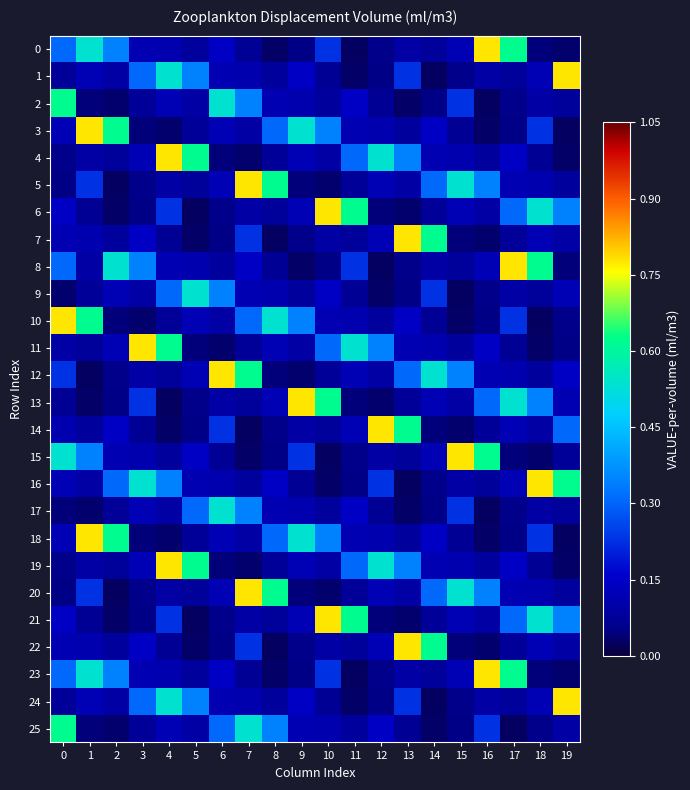

Reading left to right, what are all the values shown in this chart?

0: 0=0.3	1=0.5	2=0.3	3=0.1	4=0.1	5=0.1	6=0.1	7=0.1	8=0.0	9=0.1	10=0.2	11=0.0	12=0.1	13=0.1	14=0.1	15=0.1	16=0.8	17=0.6	18=0.0	19=0.0
1: 0=0.1	1=0.1	2=0.1	3=0.3	4=0.5	5=0.3	6=0.1	7=0.1	8=0.1	9=0.1	10=0.1	11=0.0	12=0.1	13=0.2	14=0.0	15=0.1	16=0.1	17=0.1	18=0.1	19=0.8
2: 0=0.6	1=0.0	2=0.0	3=0.1	4=0.1	5=0.1	6=0.5	7=0.3	8=0.1	9=0.1	10=0.1	11=0.1	12=0.1	13=0.0	14=0.1	15=0.2	16=0.0	17=0.1	18=0.1	19=0.1
3: 0=0.1	1=0.8	2=0.6	3=0.0	4=0.0	5=0.1	6=0.1	7=0.1	8=0.3	9=0.5	10=0.3	11=0.1	12=0.1	13=0.1	14=0.1	15=0.1	16=0.0	17=0.1	18=0.2	19=0.0
4: 0=0.1	1=0.1	2=0.1	3=0.1	4=0.8	5=0.6	6=0.0	7=0.0	8=0.1	9=0.1	10=0.1	11=0.3	12=0.5	13=0.3	14=0.1	15=0.1	16=0.1	17=0.1	18=0.1	19=0.0
5: 0=0.1	1=0.2	2=0.0	3=0.1	4=0.1	5=0.1	6=0.1	7=0.8	8=0.6	9=0.0	10=0.0	11=0.1	12=0.1	13=0.1	14=0.3	15=0.5	16=0.3	17=0.1	18=0.1	19=0.1
6: 0=0.1	1=0.1	2=0.0	3=0.1	4=0.2	5=0.0	6=0.1	7=0.1	8=0.1	9=0.1	10=0.8	11=0.6	12=0.0	13=0.0	14=0.1	15=0.1	16=0.1	17=0.3	18=0.5	19=0.3
7: 0=0.1	1=0.1	2=0.1	3=0.1	4=0.1	5=0.0	6=0.1	7=0.2	8=0.0	9=0.1	10=0.1	11=0.1	12=0.1	13=0.8	14=0.6	15=0.0	16=0.0	17=0.1	18=0.1	19=0.1
8: 0=0.3	1=0.1	2=0.5	3=0.3	4=0.1	5=0.1	6=0.1	7=0.1	8=0.1	9=0.0	10=0.1	11=0.2	12=0.0	13=0.1	14=0.1	15=0.1	16=0.1	17=0.8	18=0.6	19=0.0
9: 0=0.0	1=0.1	2=0.1	3=0.1	4=0.3	5=0.5	6=0.3	7=0.1	8=0.1	9=0.1	10=0.1	11=0.1	12=0.0	13=0.1	14=0.2	15=0.0	16=0.1	17=0.1	18=0.1	19=0.1
10: 0=0.8	1=0.6	2=0.0	3=0.0	4=0.1	5=0.1	6=0.1	7=0.3	8=0.5	9=0.3	10=0.1	11=0.1	12=0.1	13=0.1	14=0.1	15=0.0	16=0.1	17=0.2	18=0.0	19=0.1
11: 0=0.1	1=0.1	2=0.1	3=0.8	4=0.6	5=0.0	6=0.0	7=0.1	8=0.1	9=0.1	10=0.3	11=0.5	12=0.3	13=0.1	14=0.1	15=0.1	16=0.1	17=0.1	18=0.0	19=0.1
12: 0=0.2	1=0.0	2=0.1	3=0.1	4=0.1	5=0.1	6=0.8	7=0.6	8=0.0	9=0.0	10=0.1	11=0.1	12=0.1	13=0.3	14=0.5	15=0.3	16=0.1	17=0.1	18=0.1	19=0.1
13: 0=0.1	1=0.0	2=0.1	3=0.2	4=0.0	5=0.1	6=0.1	7=0.1	8=0.1	9=0.8	10=0.6	11=0.0	12=0.0	13=0.1	14=0.1	15=0.1	16=0.3	17=0.5	18=0.3	19=0.1
14: 0=0.1	1=0.1	2=0.1	3=0.1	4=0.0	5=0.1	6=0.2	7=0.0	8=0.1	9=0.1	10=0.1	11=0.1	12=0.8	13=0.6	14=0.0	15=0.0	16=0.1	17=0.1	18=0.1	19=0.3
15: 0=0.5	1=0.3	2=0.1	3=0.1	4=0.1	5=0.1	6=0.1	7=0.0	8=0.1	9=0.2	10=0.0	11=0.1	12=0.1	13=0.1	14=0.1	15=0.8	16=0.6	17=0.0	18=0.0	19=0.1
16: 0=0.1	1=0.1	2=0.3	3=0.5	4=0.3	5=0.1	6=0.1	7=0.1	8=0.1	9=0.1	10=0.0	11=0.1	12=0.2	13=0.0	14=0.1	15=0.1	16=0.1	17=0.1	18=0.8	19=0.6
17: 0=0.0	1=0.0	2=0.1	3=0.1	4=0.1	5=0.3	6=0.5	7=0.3	8=0.1	9=0.1	10=0.1	11=0.1	12=0.1	13=0.0	14=0.1	15=0.2	16=0.0	17=0.1	18=0.1	19=0.1
18: 0=0.1	1=0.8	2=0.6	3=0.0	4=0.0	5=0.1	6=0.1	7=0.1	8=0.3	9=0.5	10=0.3	11=0.1	12=0.1	13=0.1	14=0.1	15=0.1	16=0.0	17=0.1	18=0.2	19=0.0
19: 0=0.1	1=0.1	2=0.1	3=0.1	4=0.8	5=0.6	6=0.0	7=0.0	8=0.1	9=0.1	10=0.1	11=0.3	12=0.5	13=0.3	14=0.1	15=0.1	16=0.1	17=0.1	18=0.1	19=0.0
20: 0=0.1	1=0.2	2=0.0	3=0.1	4=0.1	5=0.1	6=0.1	7=0.8	8=0.6	9=0.0	10=0.0	11=0.1	12=0.1	13=0.1	14=0.3	15=0.5	16=0.3	17=0.1	18=0.1	19=0.1
21: 0=0.1	1=0.1	2=0.0	3=0.1	4=0.2	5=0.0	6=0.1	7=0.1	8=0.1	9=0.1	10=0.8	11=0.6	12=0.0	13=0.0	14=0.1	15=0.1	16=0.1	17=0.3	18=0.5	19=0.3
22: 0=0.1	1=0.1	2=0.1	3=0.1	4=0.1	5=0.0	6=0.1	7=0.2	8=0.0	9=0.1	10=0.1	11=0.1	12=0.1	13=0.8	14=0.6	15=0.0	16=0.0	17=0.1	18=0.1	19=0.1
23: 0=0.3	1=0.5	2=0.3	3=0.1	4=0.1	5=0.1	6=0.1	7=0.1	8=0.0	9=0.1	10=0.2	11=0.0	12=0.1	13=0.1	14=0.1	15=0.1	16=0.8	17=0.6	18=0.0	19=0.0
24: 0=0.1	1=0.1	2=0.1	3=0.3	4=0.5	5=0.3	6=0.1	7=0.1	8=0.1	9=0.1	10=0.1	11=0.0	12=0.1	13=0.2	14=0.0	15=0.1	16=0.1	17=0.1	18=0.1	19=0.8
25: 0=0.6	1=0.0	2=0.0	3=0.1	4=0.1	5=0.1	6=0.3	7=0.5	8=0.3	9=0.1	10=0.1	11=0.1	12=0.1	13=0.1	14=0.0	15=0.1	16=0.2	17=0.0	18=0.1	19=0.1